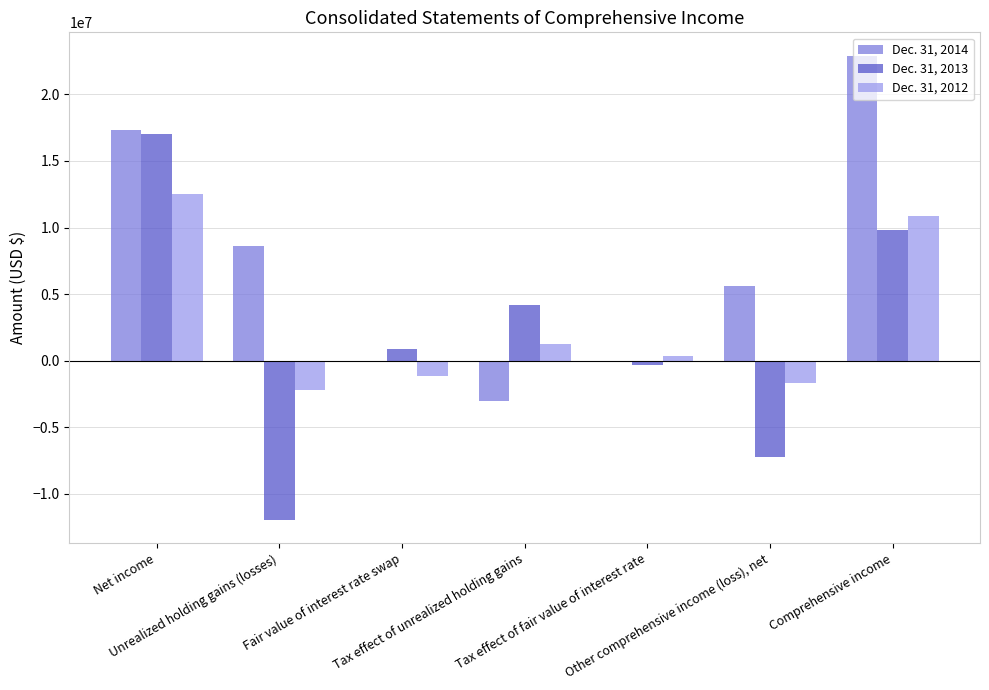

What is the average value of the Dec. 31, 2013 series?

1771000